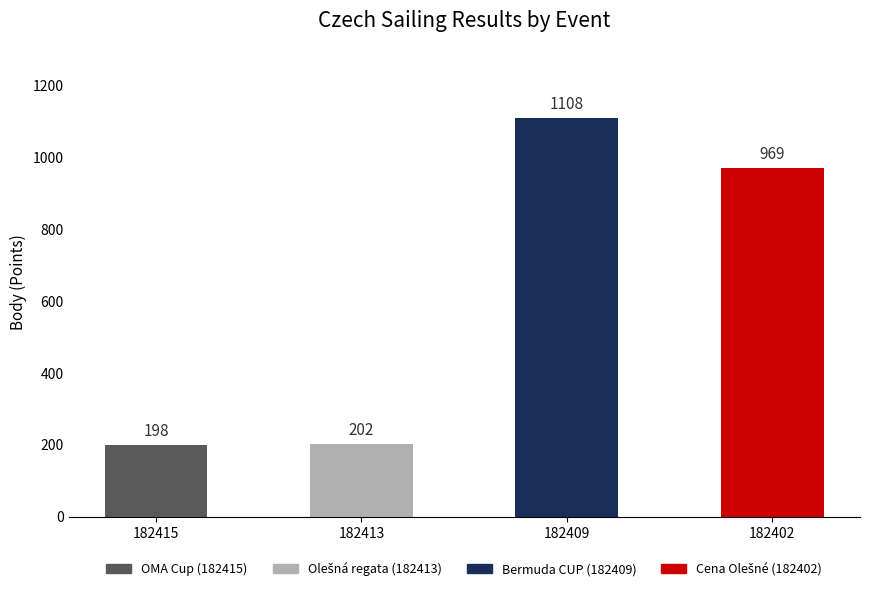

What is the value of the 2nd bar from the left?

202